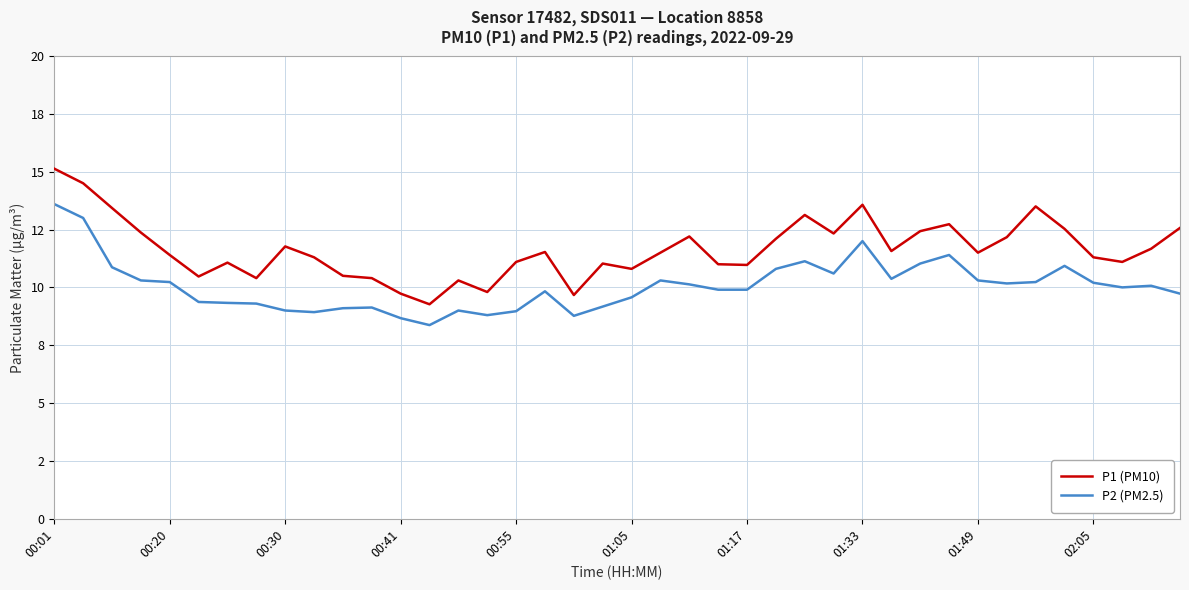

What are all the series names shown in the legend?

P1 (PM10), P2 (PM2.5)